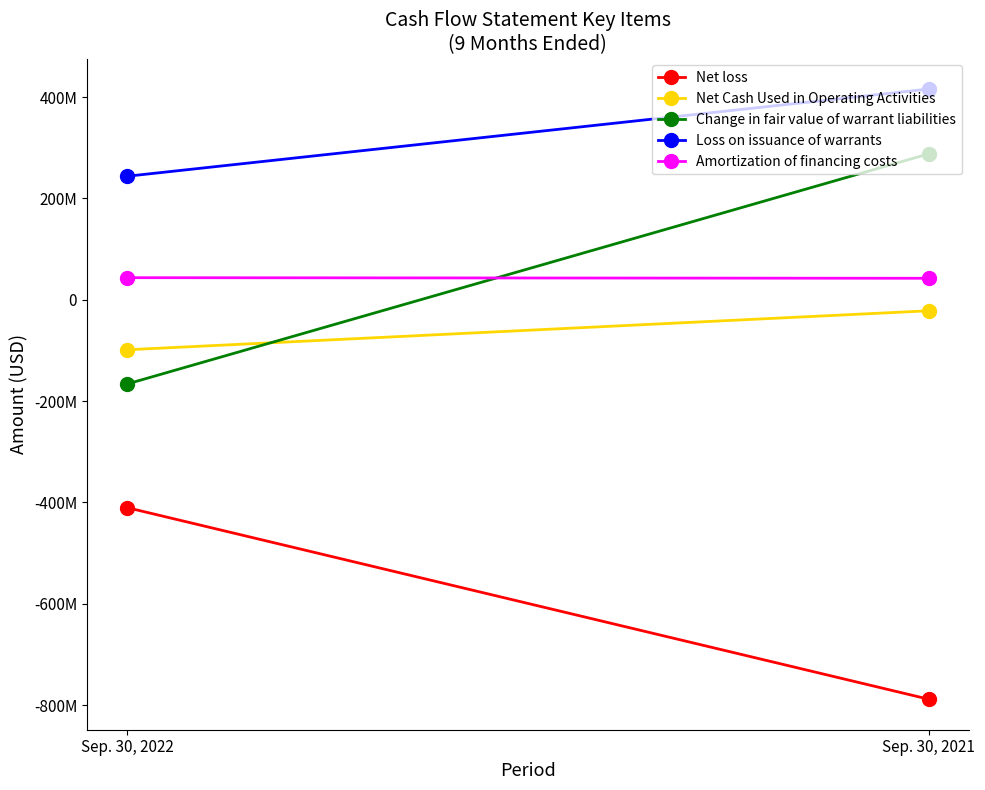

What is the difference between the Change in fair value of warrant liabilities values at Sep. 30, 2021 and Sep. 30, 2022?

454270351